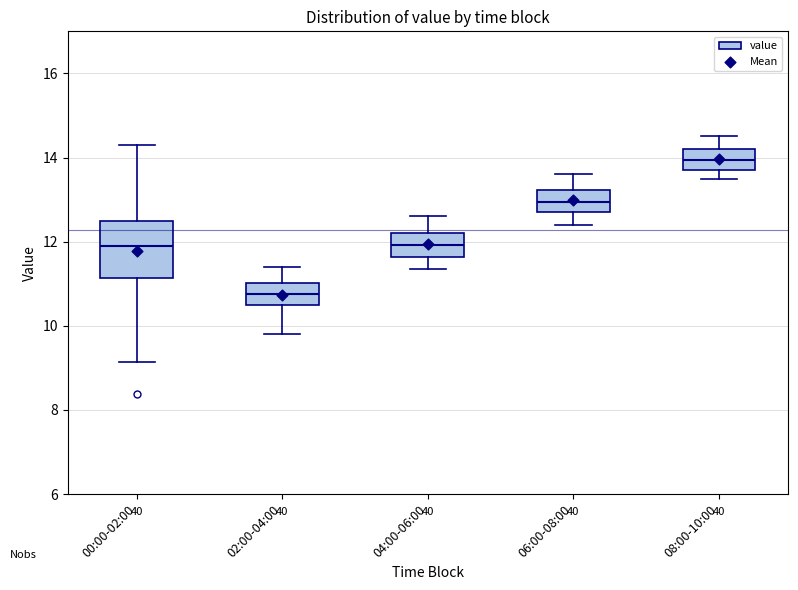

Reading left to right, transcribe this box plot: for each box, give where its median line is, the range the box spans, and where its two whiskers end, as read against the y-axis. The values are not printed on the chart, so give them approximately, as read against the axis.

00:00-02:00: median 11.8, box 11.2 to 12.4, whiskers 9.2 to 14.4
02:00-04:00: median 10.8, box 10.4 to 11.0, whiskers 9.8 to 11.4
04:00-06:00: median 12.0, box 11.6 to 12.2, whiskers 11.4 to 12.6
06:00-08:00: median 13.0, box 12.8 to 13.2, whiskers 12.4 to 13.6
08:00-10:00: median 14.0, box 13.8 to 14.2, whiskers 13.6 to 14.6